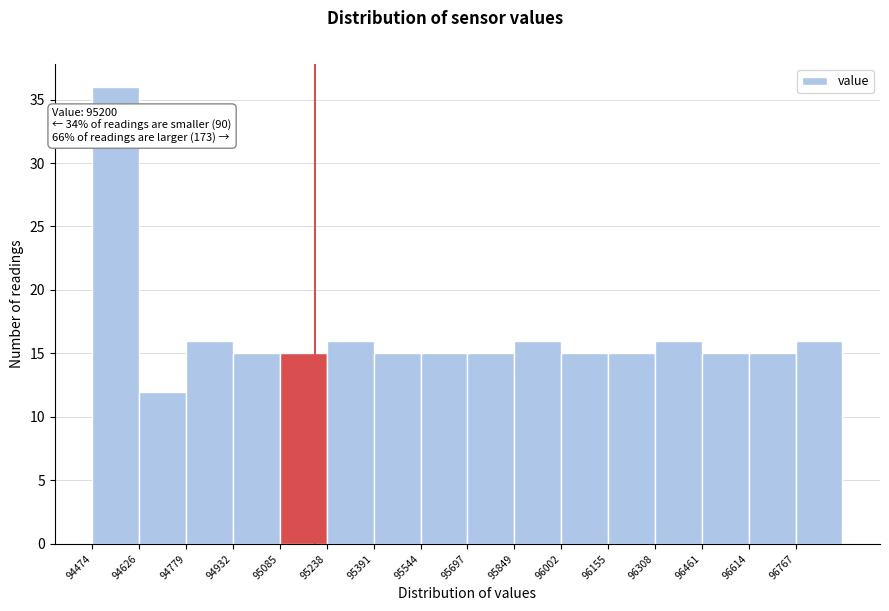

Over which range of the x-axis is the bar tallest?

94480 to 94620